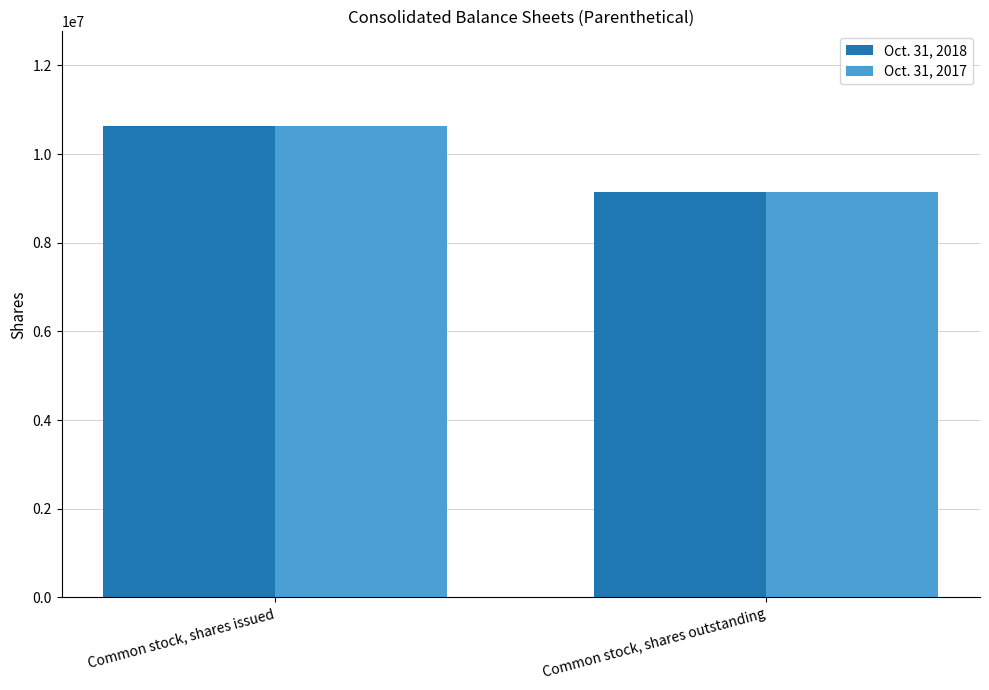

Which label corresponds to the largest value in the chart?

Common stock, shares issued